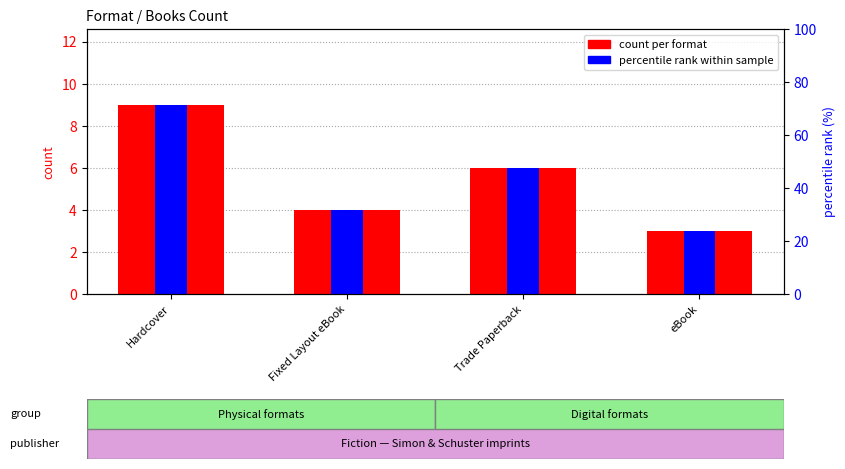

True or false: count per format has a value of 8.9 at Trade Paperback.

False